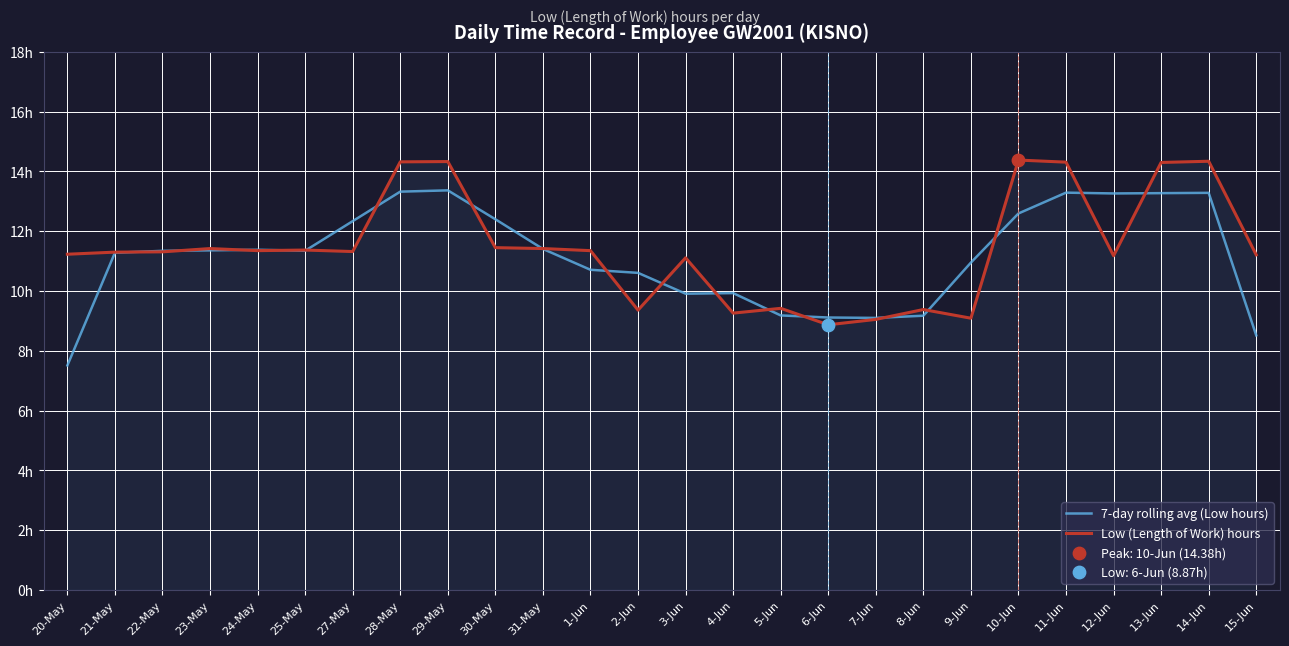

What is the total value across all series at 20-May?

18.7